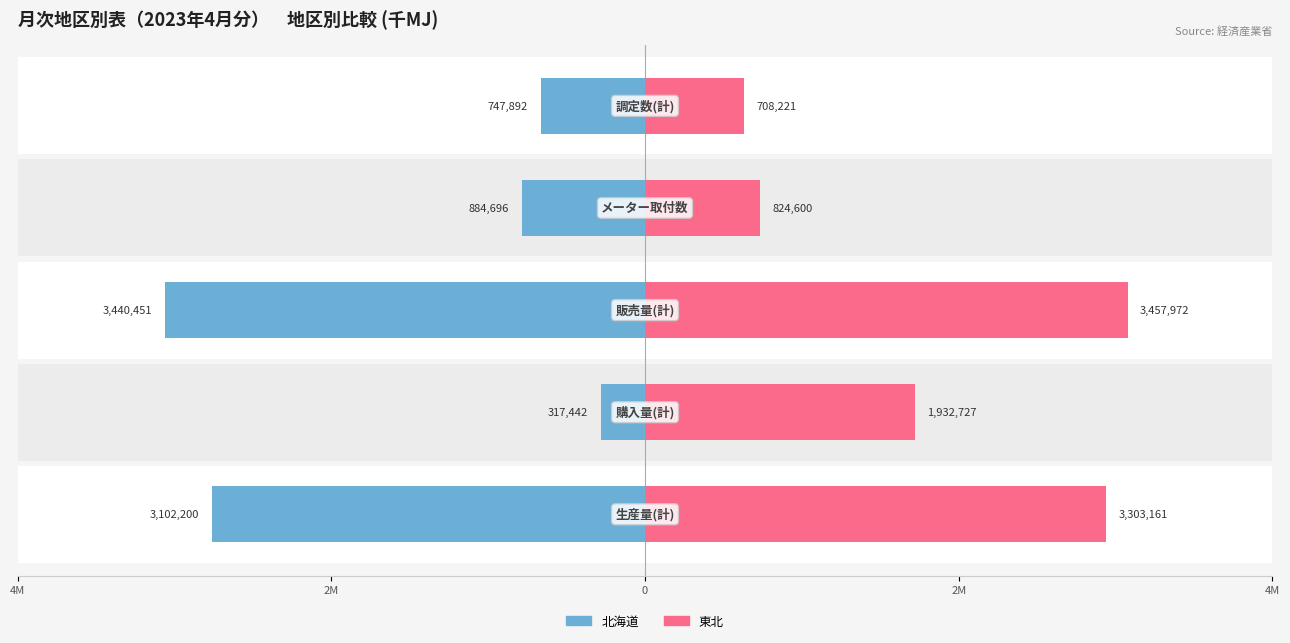

At how many categories does at least one series exceed 0?

5